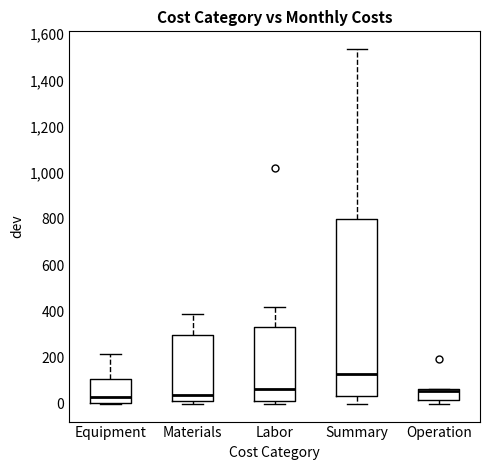

Where does the upper whisker of the box for Equipment end on the y-axis? The values are not printed on the chart, so give them approximately, as read against the axis.

220